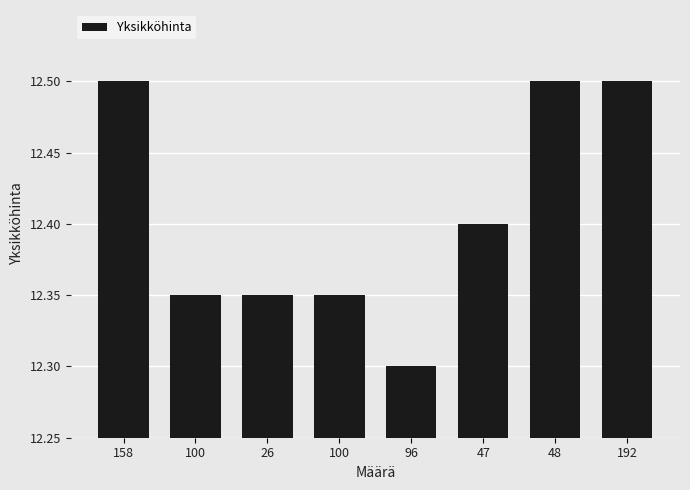

What is the label of the 7th bar from the right?

100